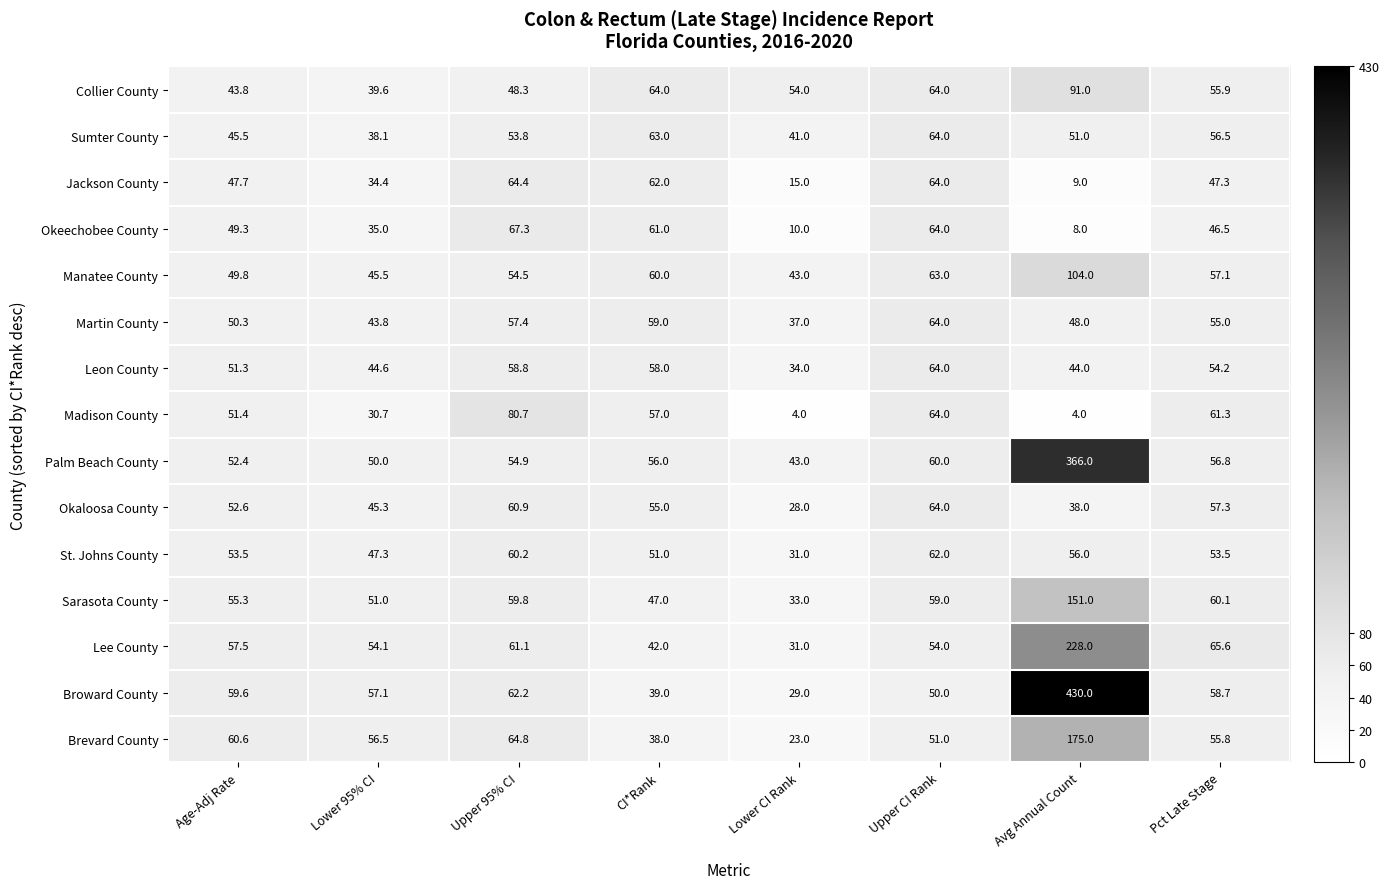

The Lee County series shows 56.9 at CI*Rank. True or false?

False